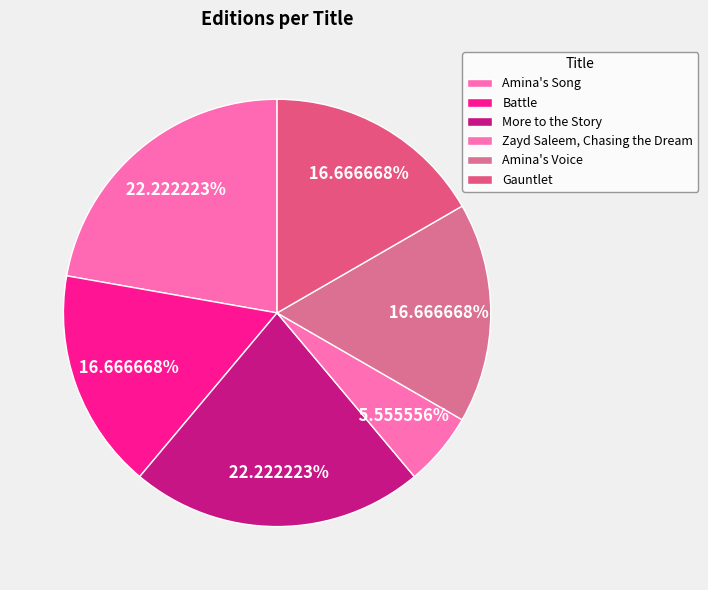

How many segments does this pie chart have?

6